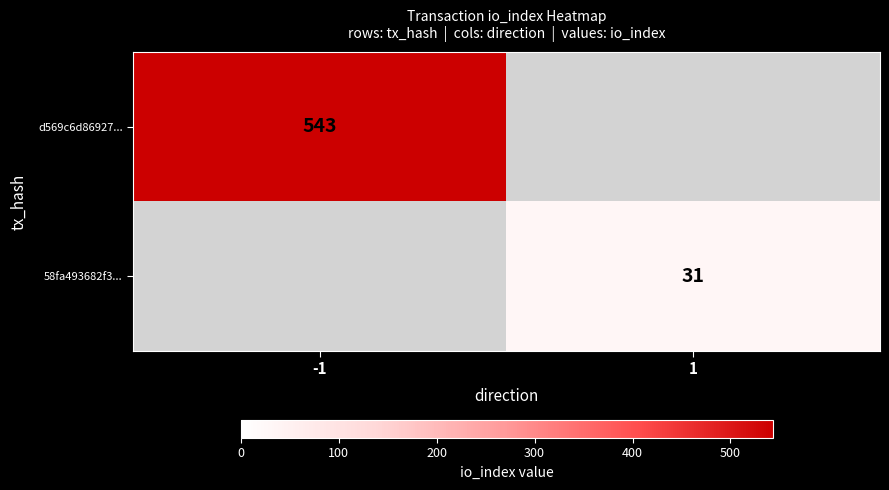

Is the value of 58fa493682f3... at 1 greater than the value of d569c6d86927... at -1?

No